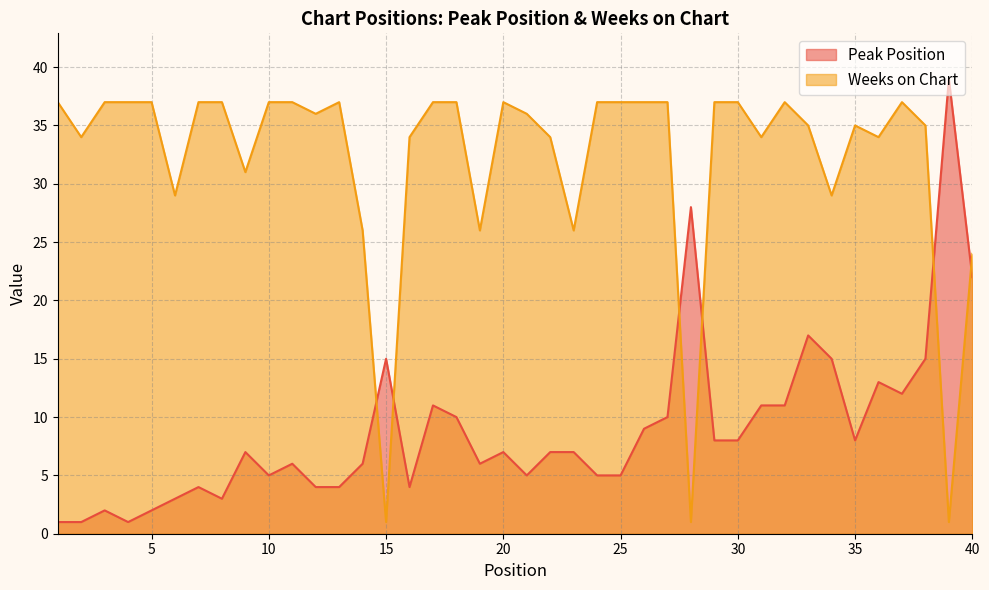

What is the difference between the maximum and minimum values in the Peak Position series?

38